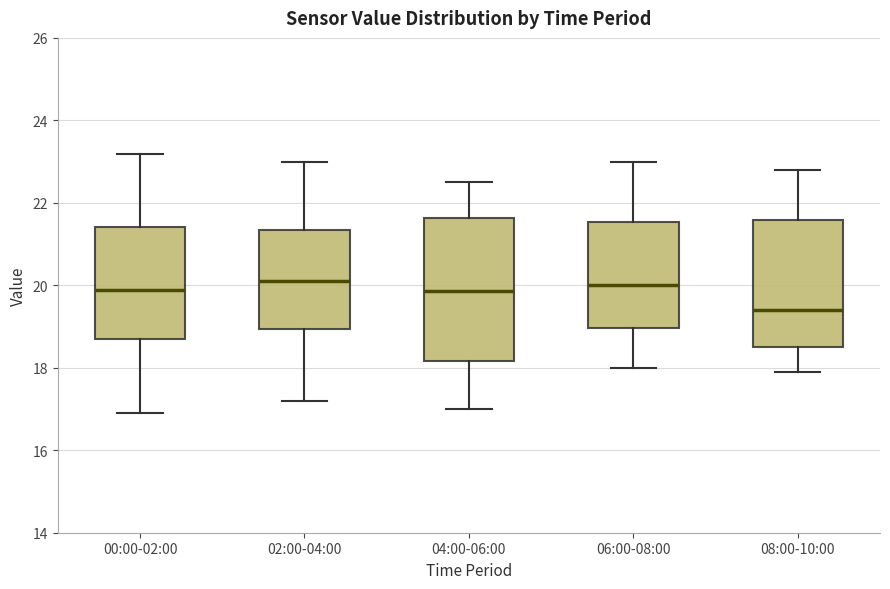

Which box is the tallest, from its lower edge to its upper edge?

04:00-06:00